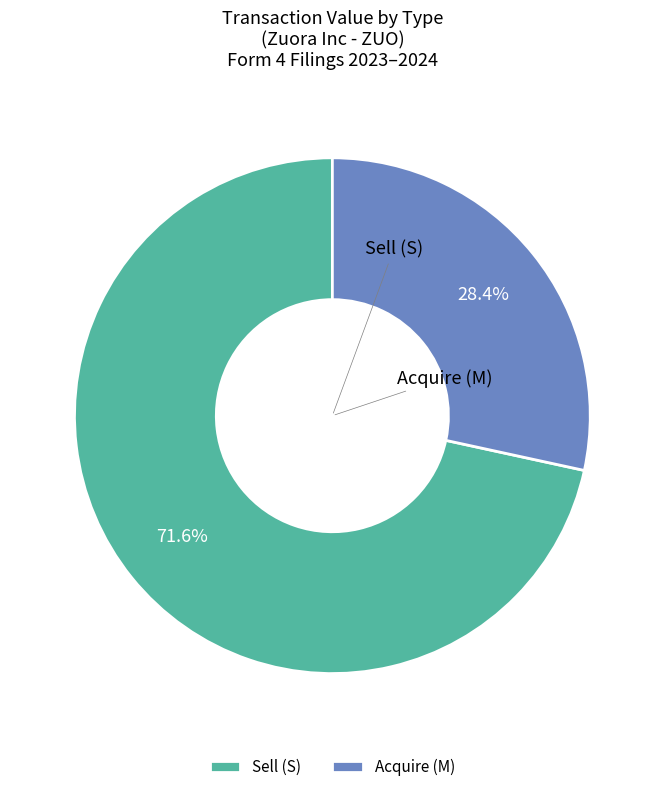

What percentage is NOT represented by Acquire (M)?

71.6%